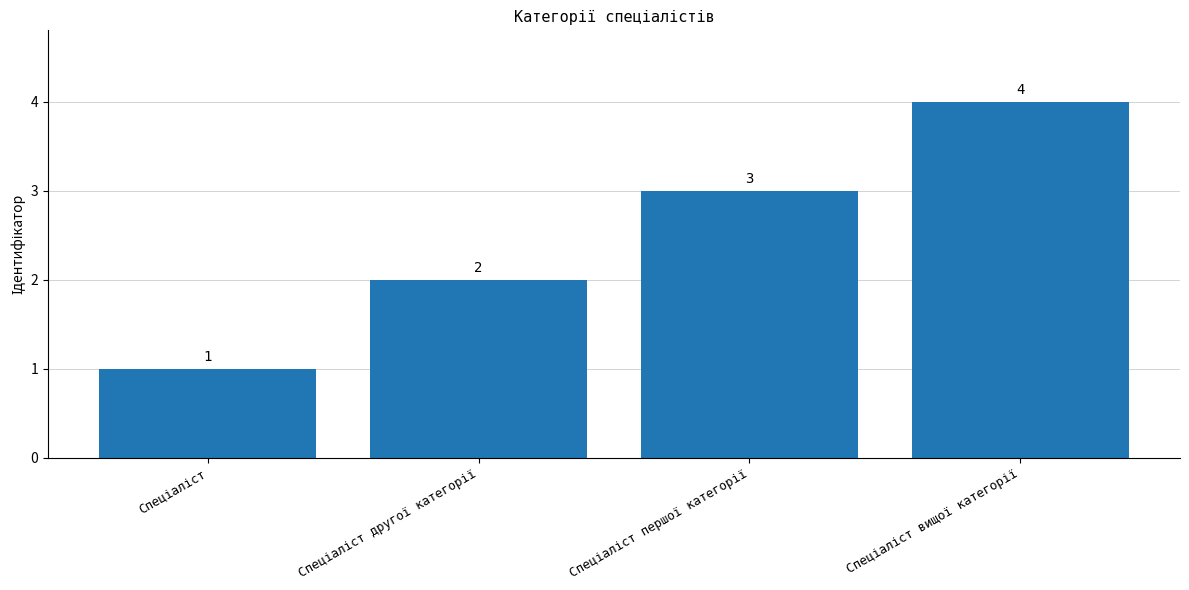

What is the greatest value displayed?

4